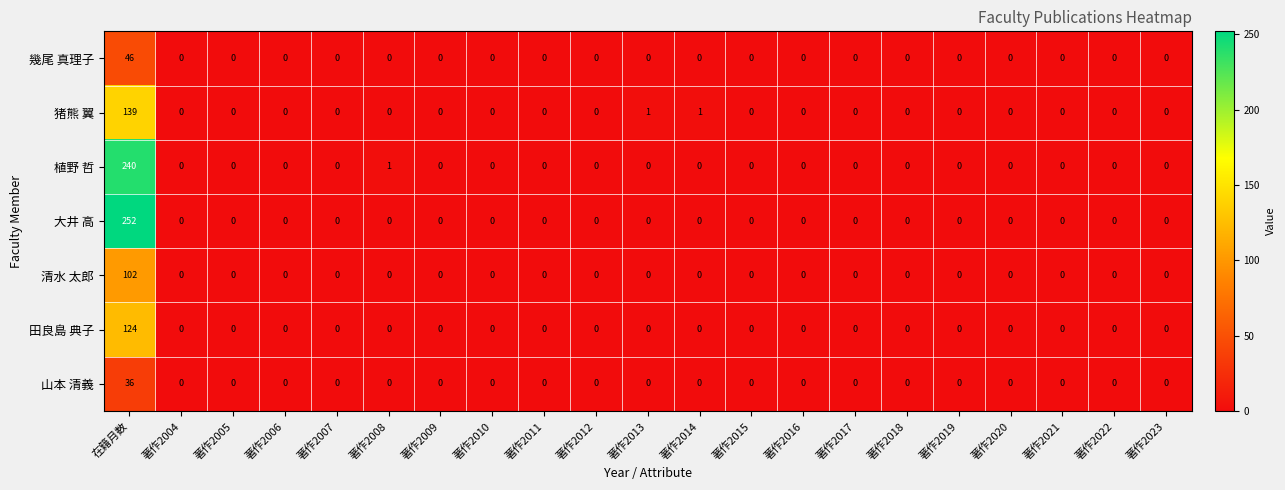

What is the maximum value shown in the chart?

252